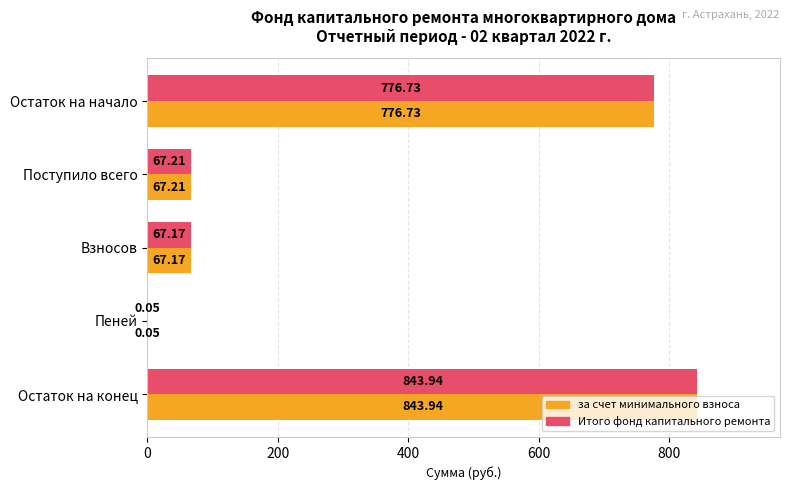

What is the maximum value for за счет минимального взноса?

843.9